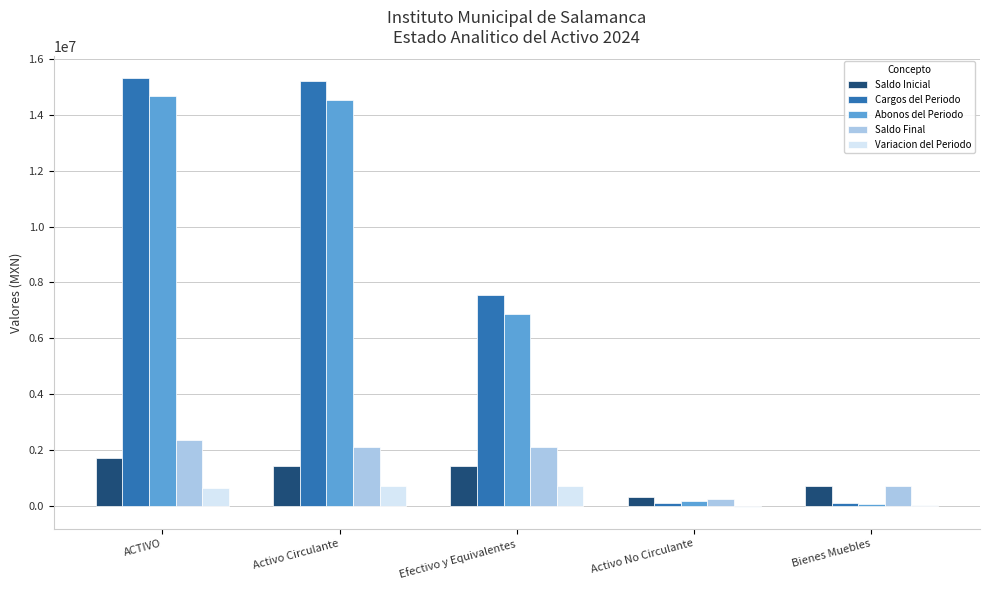

True or false: Variacion del Periodo has a value of -61964.8 at Activo No Circulante.

True